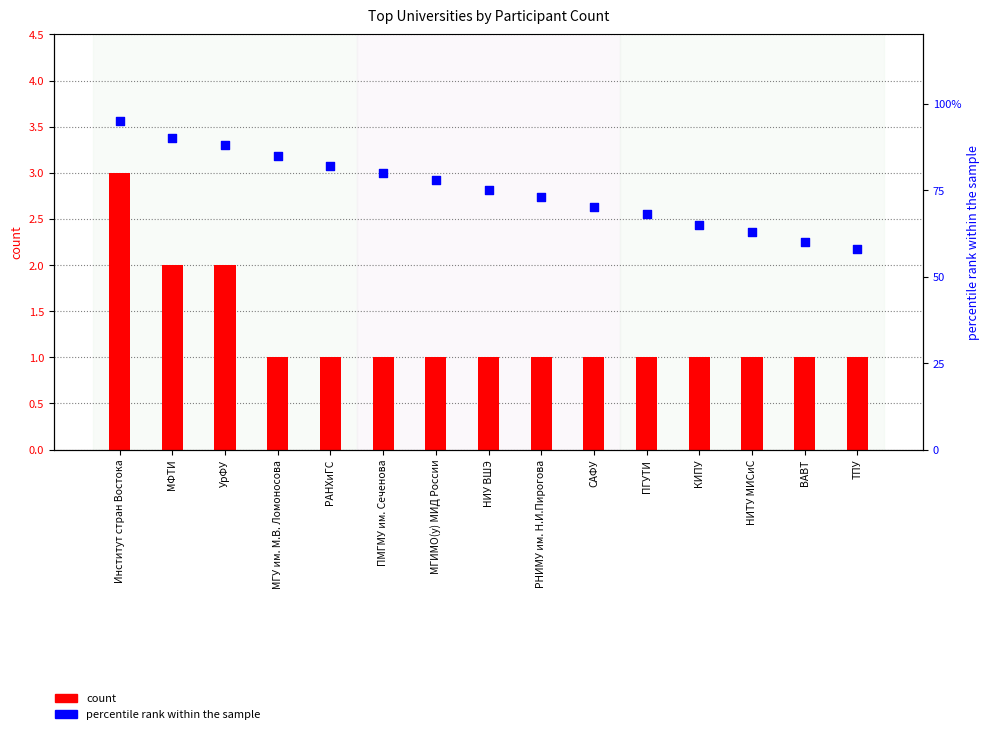

Which series has the largest total across all categories?

percentile rank within the sample